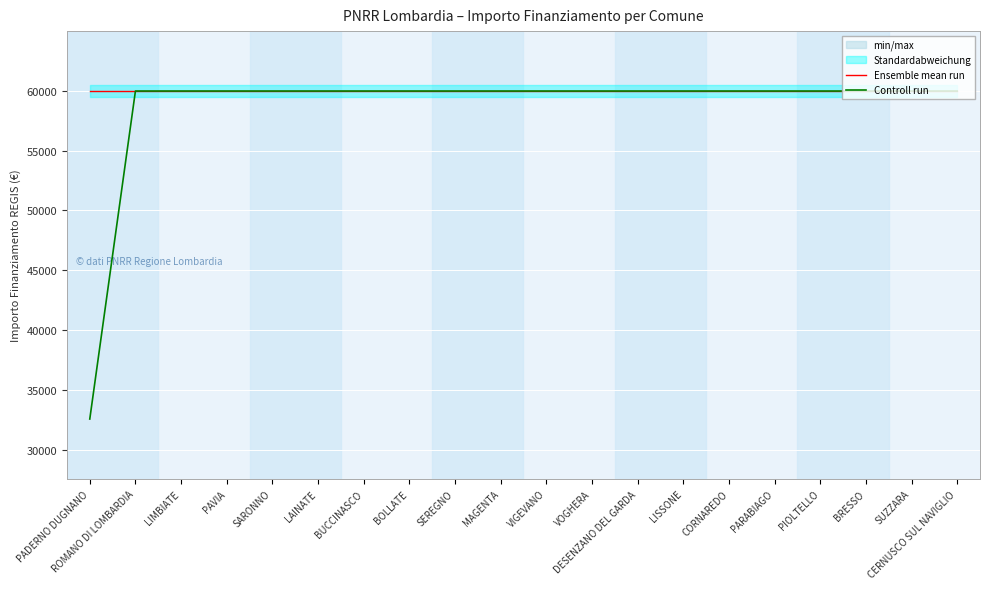

The Ensemble mean run series shows 59966 at DESENZANO DEL GARDA. True or false?

True